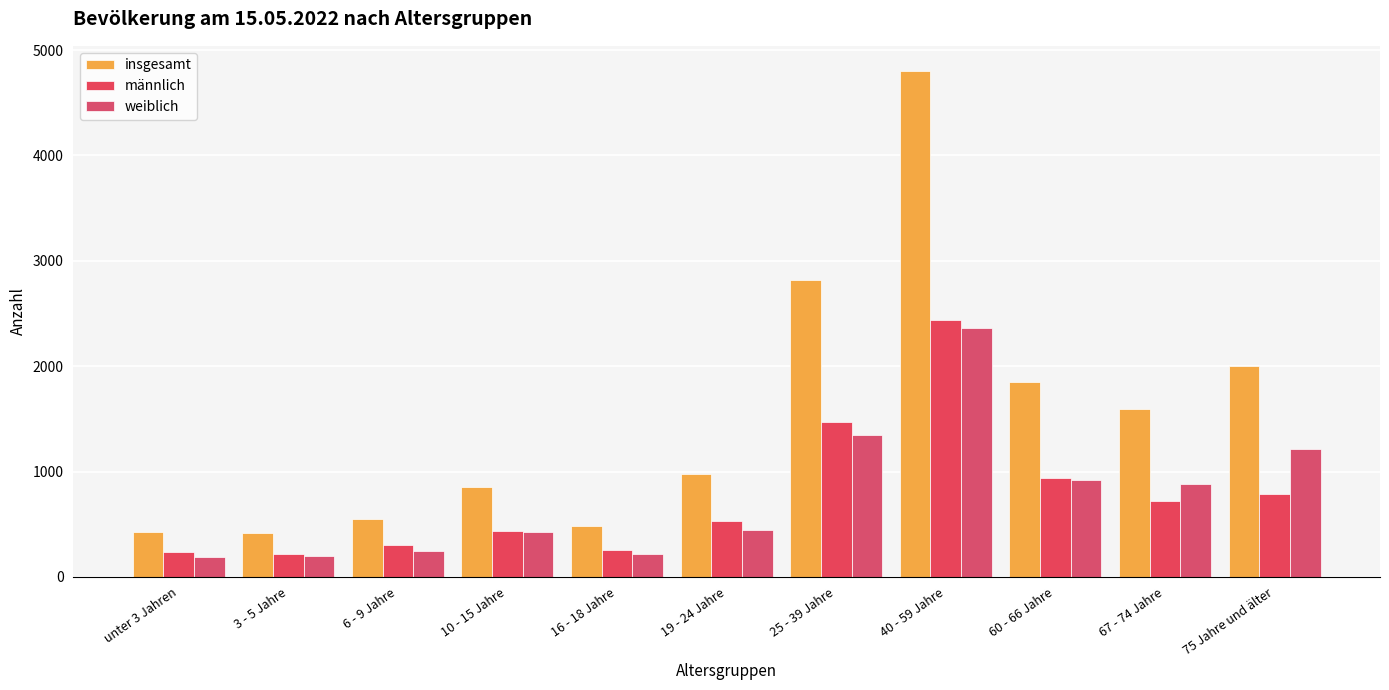

What is the approximate value of insgesamt at 75 Jahre und älter?

2003